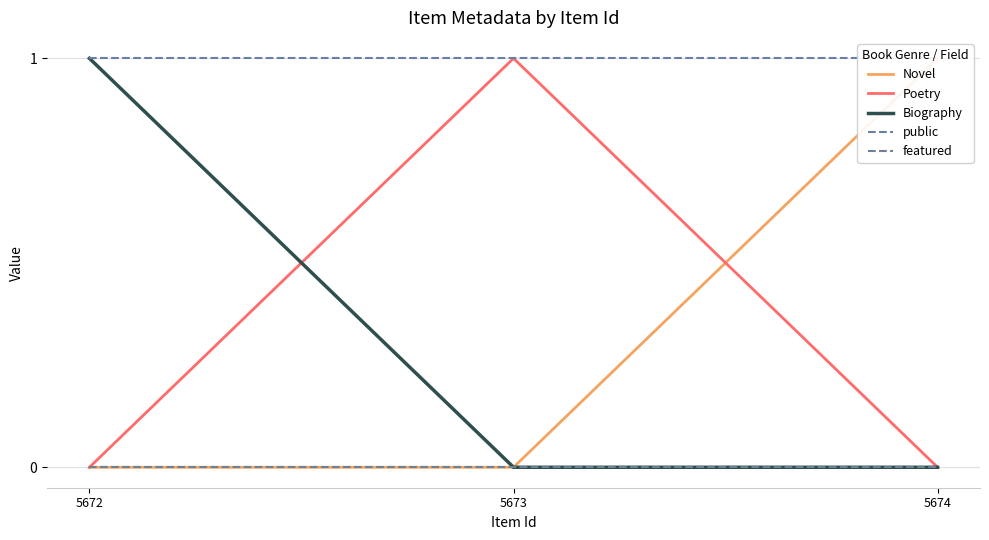

At which category is the sum across all series the highest?

5672